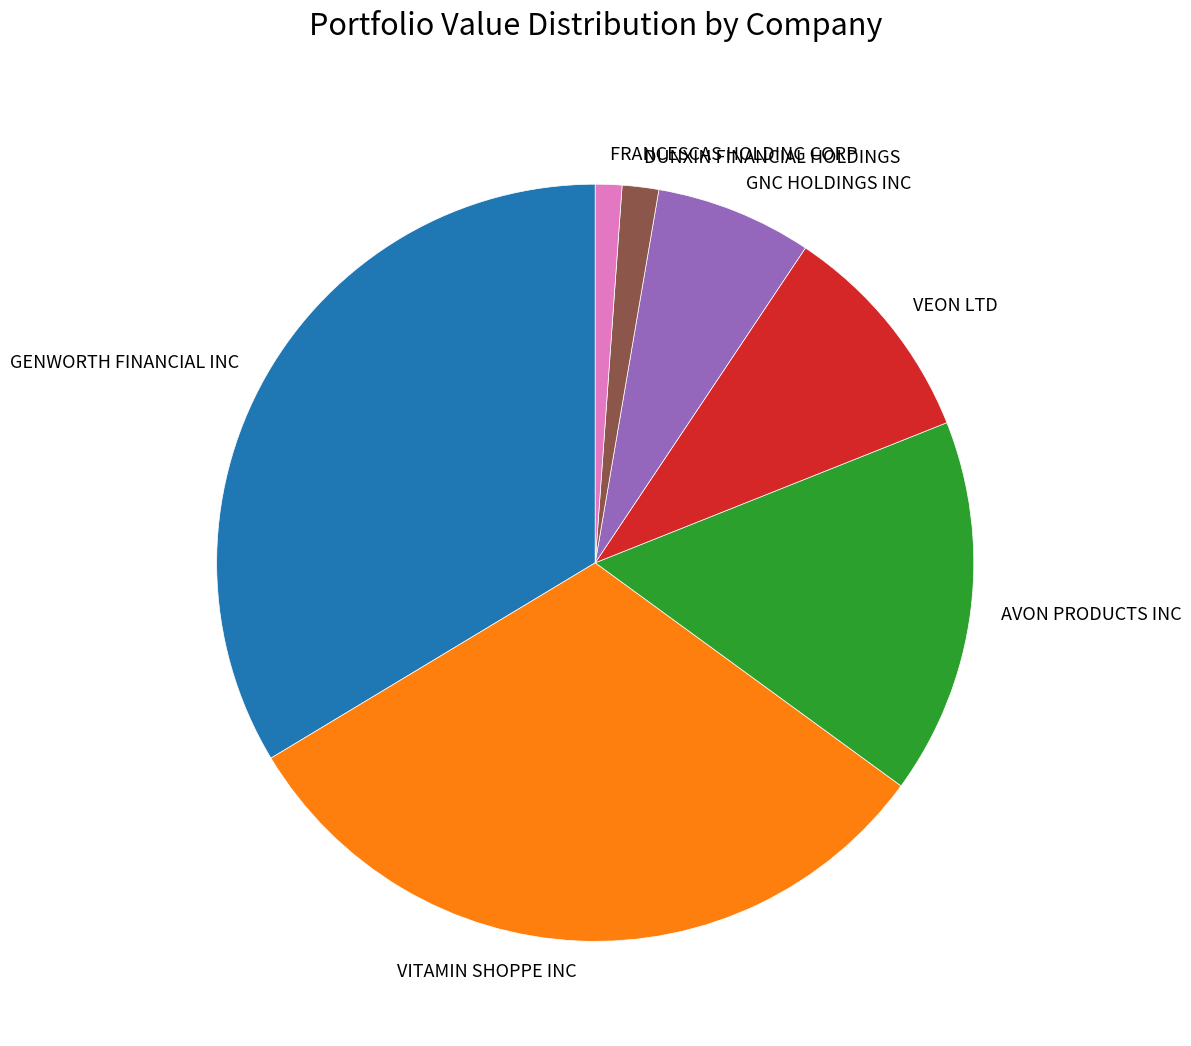

Between FRANCESCAS HOLDING CORP and VITAMIN SHOPPE INC, which is larger?

VITAMIN SHOPPE INC